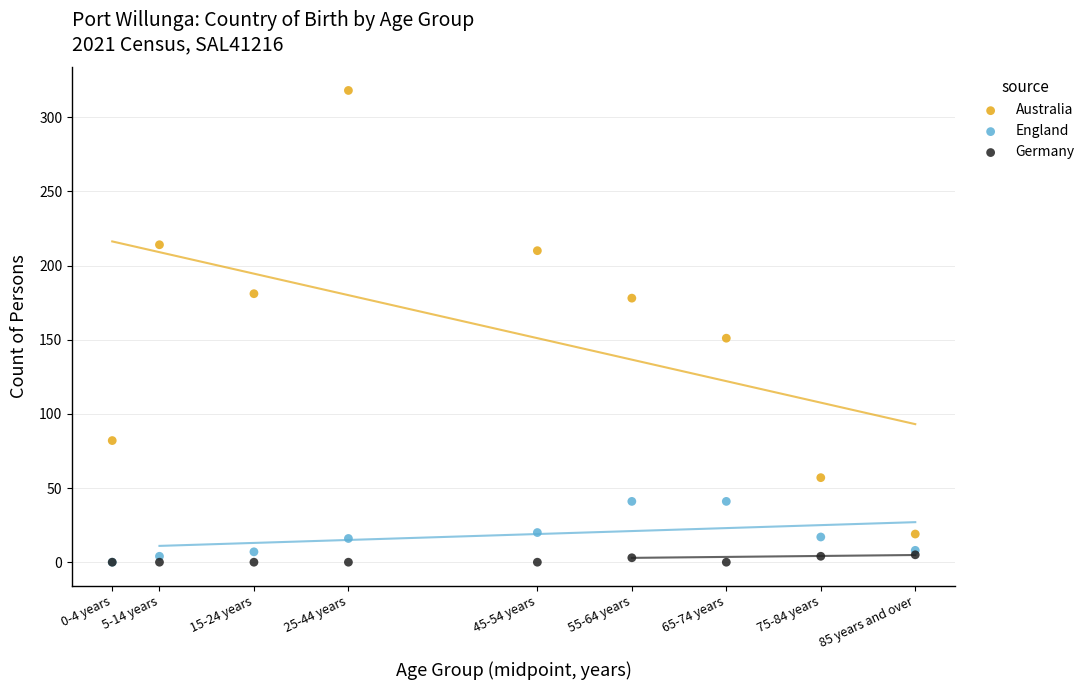

Across all series, what Y value is closest to 159?

151